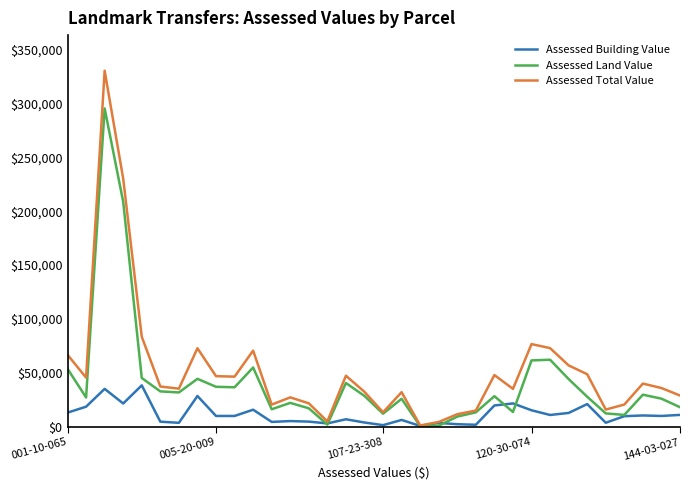

What is the greatest value displayed?

330540